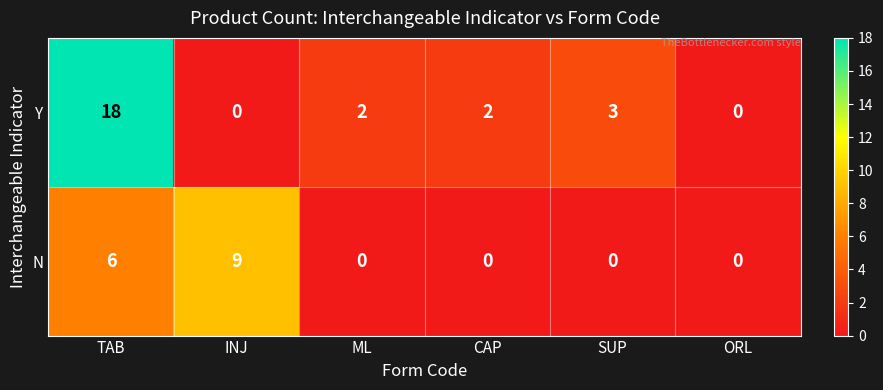

Which series changed the most between SUP and ORL?

Y